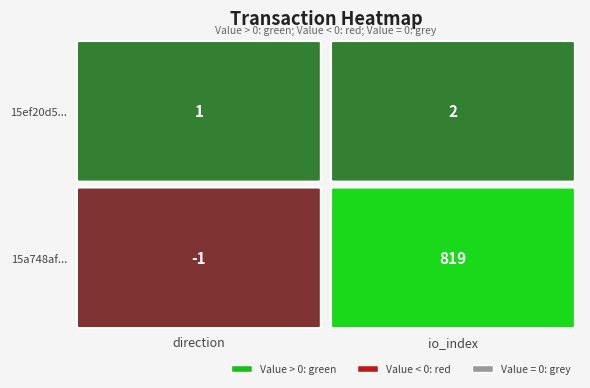

What is the difference between the maximum and minimum values in the 15ef20d5a02d5d54c67f65a51637f3daa97bdb2 series?

1